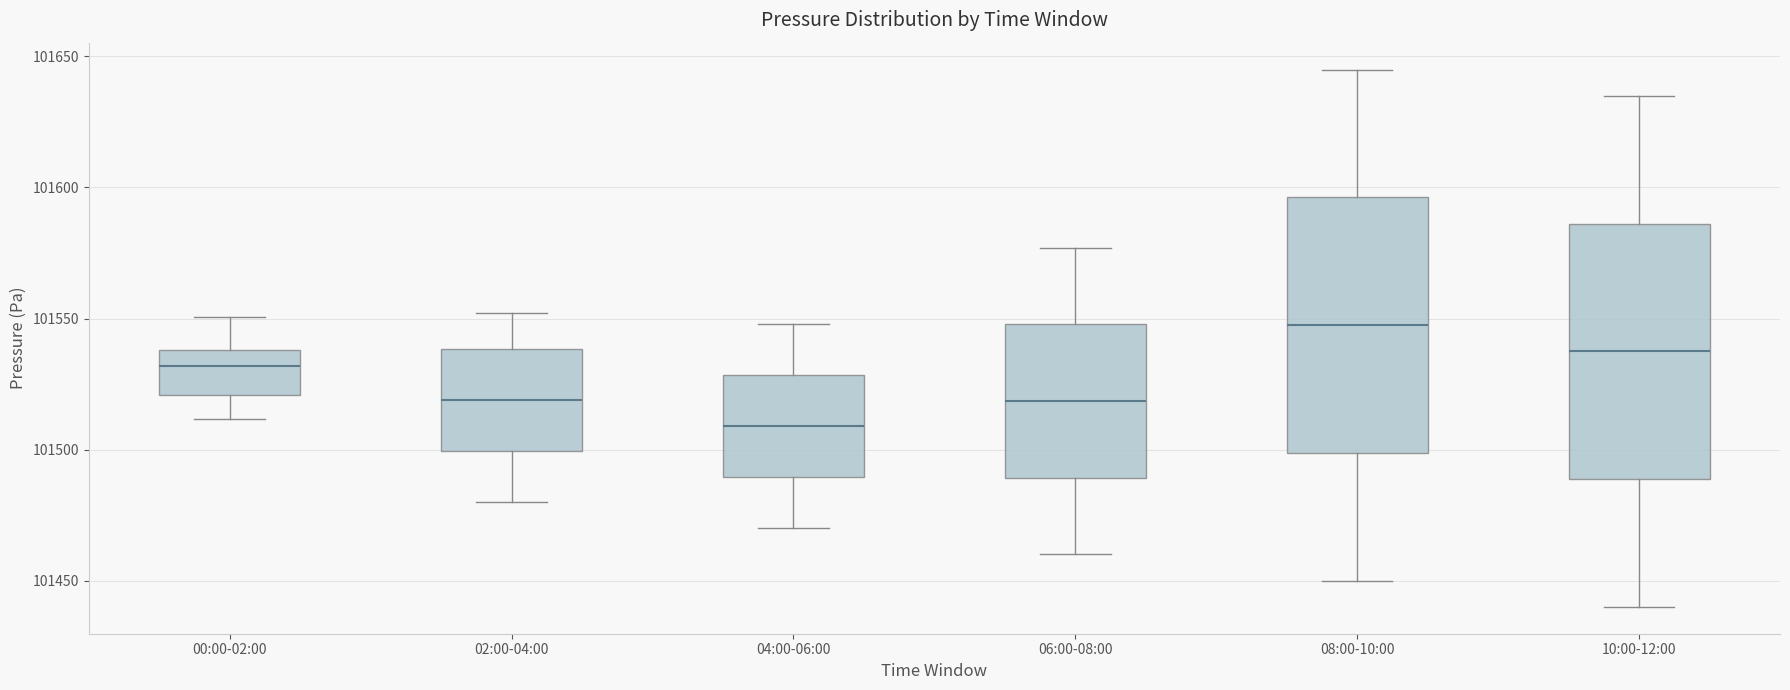

Reading left to right, read every box against the y-axis: the position of its median line, the range the box covers, and the ends of its whiskers. The values are not printed on the chart, so give them approximately, as read against the axis.

00:00-02:00: median 101530, box 101520 to 101540, whiskers 101510 to 101550
02:00-04:00: median 101520, box 101500 to 101540, whiskers 101480 to 101550
04:00-06:00: median 101510, box 101490 to 101530, whiskers 101470 to 101550
06:00-08:00: median 101520, box 101490 to 101550, whiskers 101460 to 101575
08:00-10:00: median 101550, box 101500 to 101595, whiskers 101450 to 101645
10:00-12:00: median 101540, box 101490 to 101585, whiskers 101440 to 101635